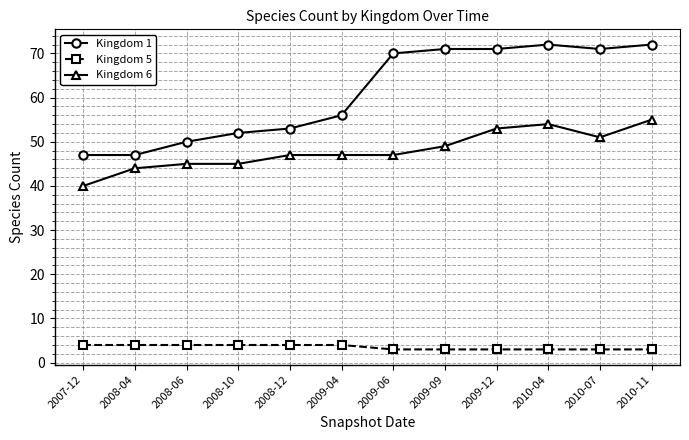

True or false: Kingdom 6 and Kingdom 1 intersect in this chart.

False